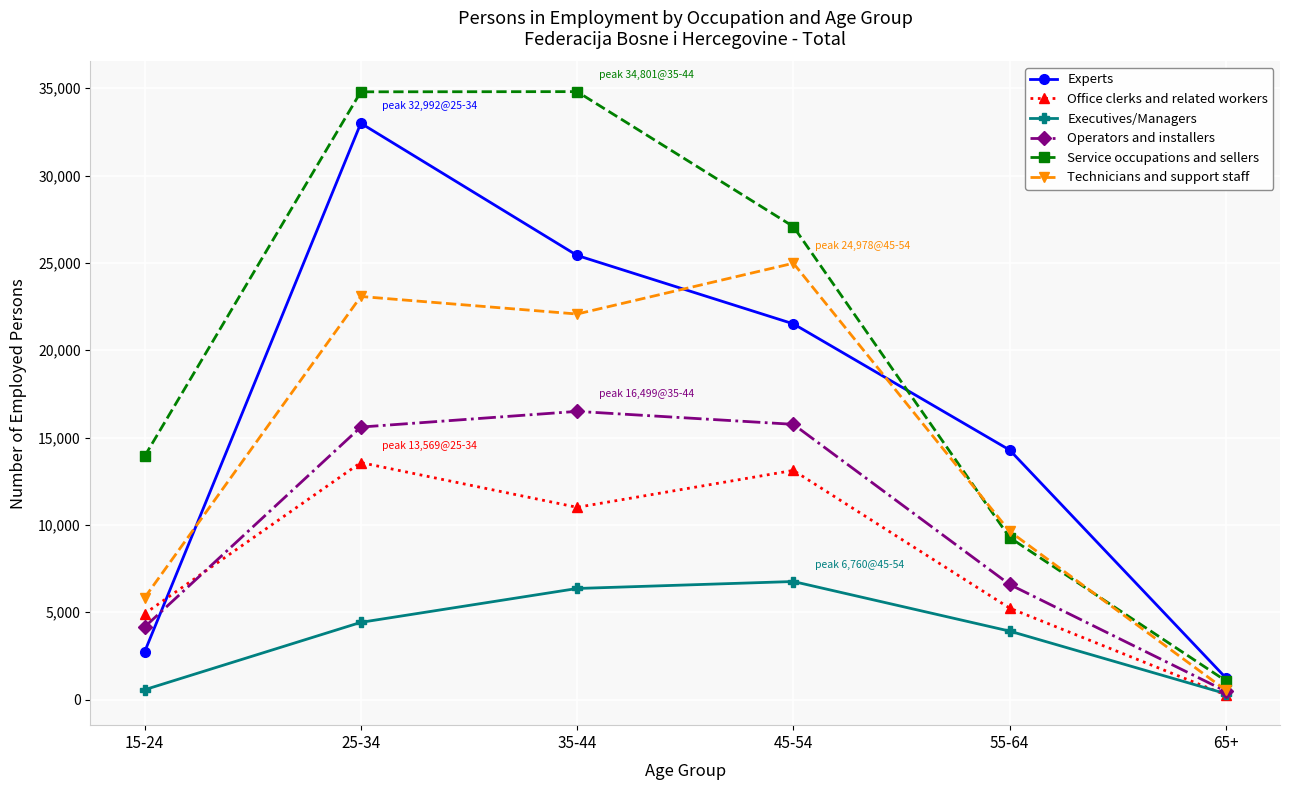

What are all the series names shown in the legend?

Experts, Office clerks and related workers, Executives/Managers, Operators and installers, Service occupations and sellers, Technicians and support staff